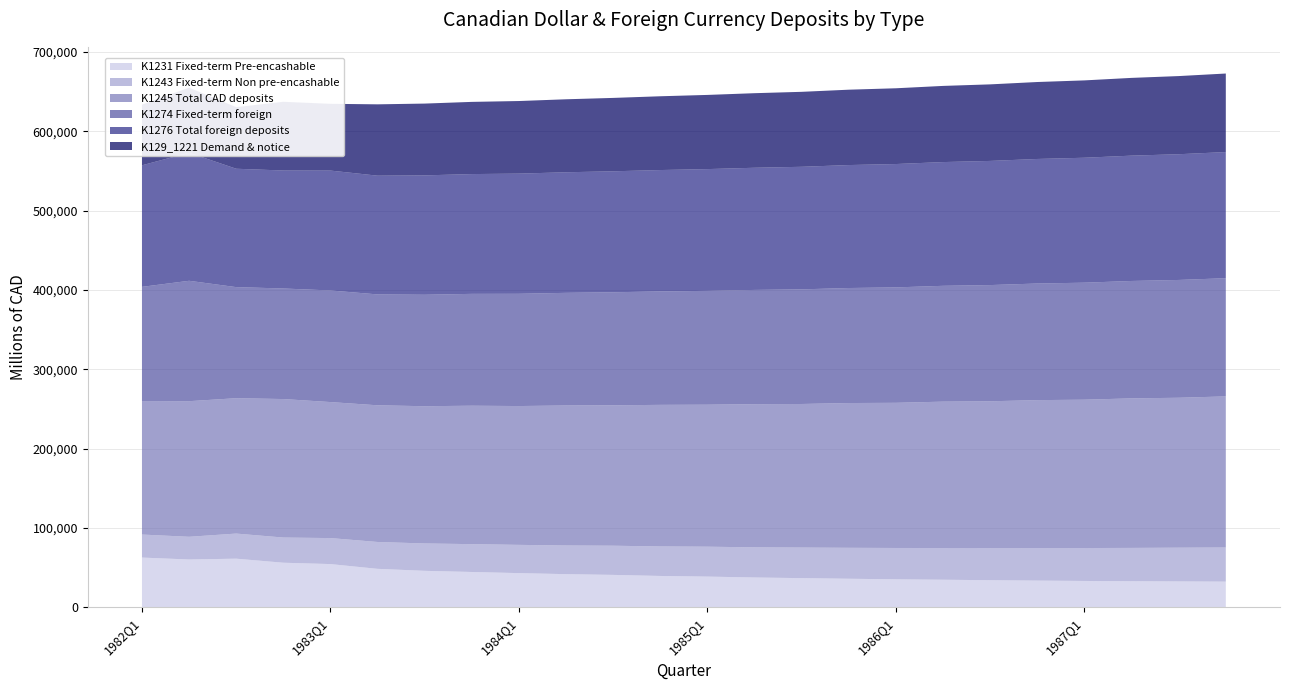

Reading left to right, extract all data points from this chart.

K1231 Fixed-term Pre-encashable: 62737	60307	61336	56229	54525	48518	46012	44563	43127	41822	40890	39544	38743	37612	36801	36024	35312	34785	34201	33698	33245	32901	32654	32401
K1243 Fixed-term Non pre-encashable: 29028	28625	31652	31749	32779	33862	34512	35098	35612	36124	36785	37201	37698	38012	38541	39012	39512	40012	40541	41012	41512	42012	42541	43012
K1245 Total CAD deposits: 168280	170958	170658	174599	171464	172316	173012	174512	175012	176512	177012	178512	179012	180512	181012	182512	183012	184512	185012	186512	187012	188512	189012	190512
K1274 Fixed-term foreign: 143978	151774	140040	139391	140699	139802	140512	141012	141512	142012	142512	143012	143512	144012	144512	145012	145512	146012	146512	147012	147512	148012	148512	149012
K1276 Total foreign deposits: 153231	161451	149239	148734	151151	149682	150512	151012	151512	152012	152512	153012	153512	154012	154512	155012	155512	156012	156512	157012	157512	158012	158512	159012
K129_1221 Demand & notice: 76514	82026	77670	86620	84160	89937	90512	91012	91512	92012	92512	93012	93512	94012	94512	95012	95512	96012	96512	97012	97512	98012	98512	99012